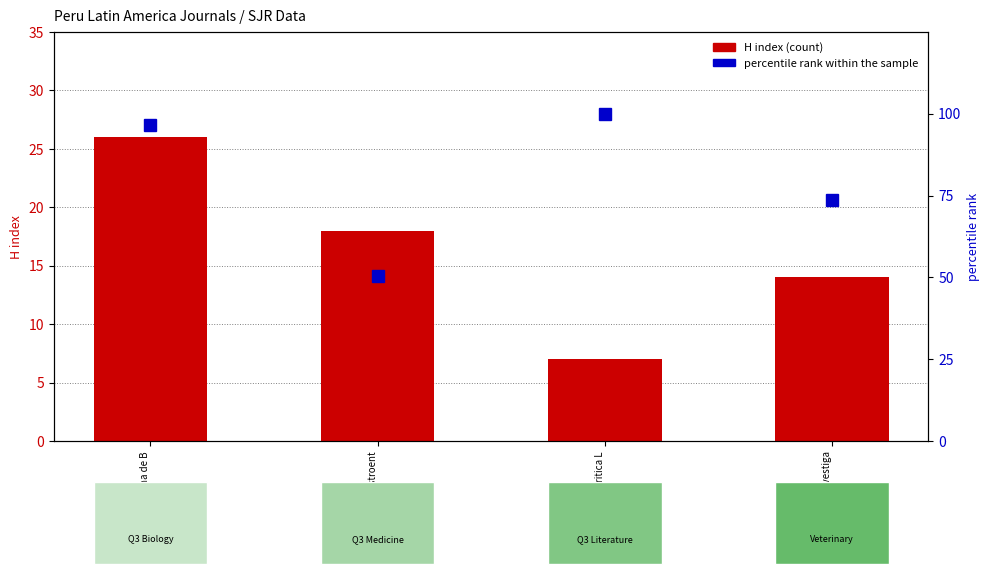

What is the sum of all H index values?

65.0